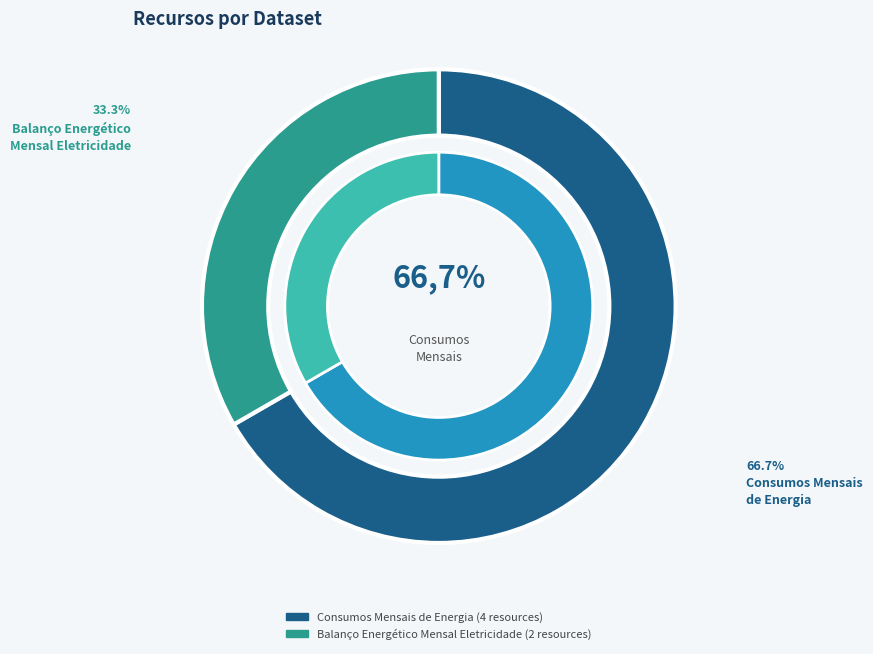

What is the ratio of the value at Consumos Mensais de Energia to the value at Balanço Energético Mensal Eletricidade?

2.0